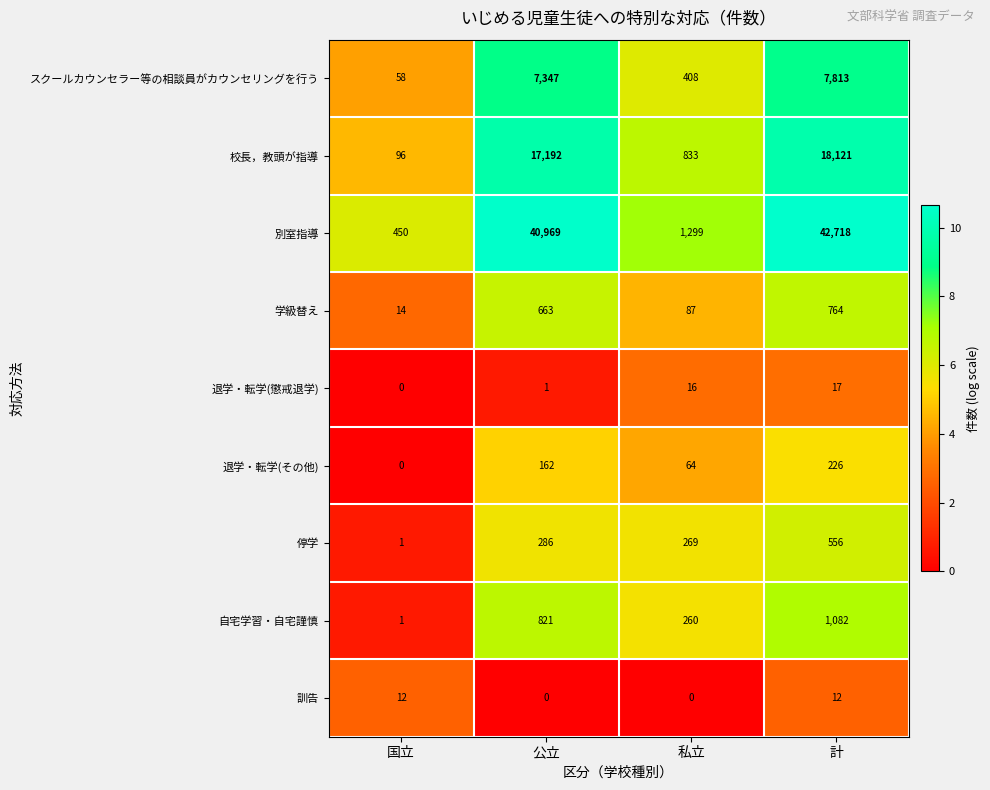

What is the difference between the maximum and minimum values in the 別室指導 series?

42268